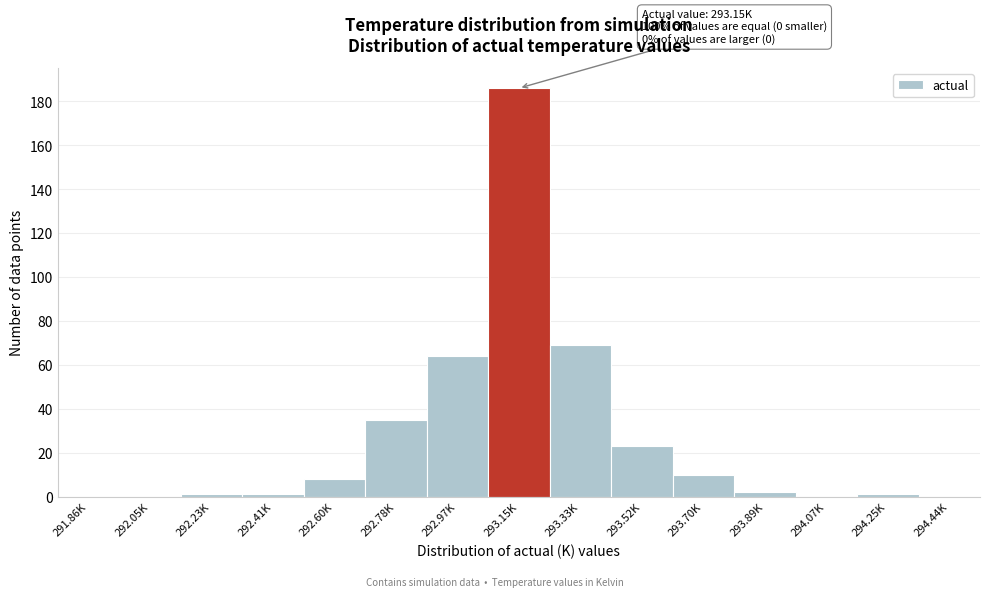

Reading right to left, transcribe all the data shown in this chart.

294.44K=0	294.25K=1	294.07K=0	293.89K=2	293.70K=10	293.52K=23	293.33K=69	293.15K=186	292.97K=64	292.78K=35	292.60K=8	292.41K=1	292.23K=1	292.05K=0	291.86K=0